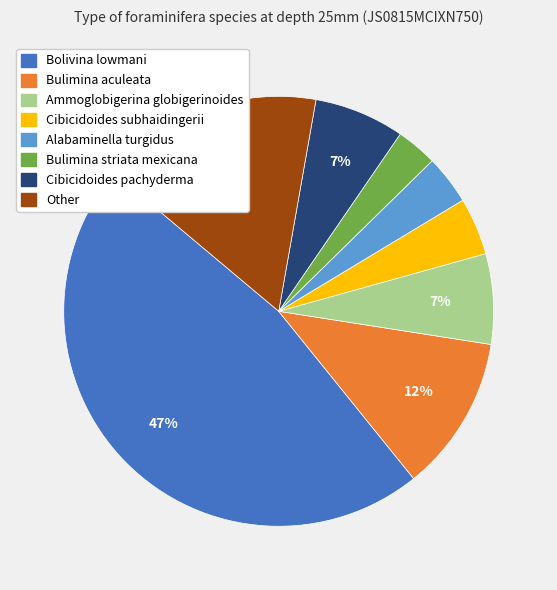

True or false: Bolivina lowmani accounts for 47% of the total.

True